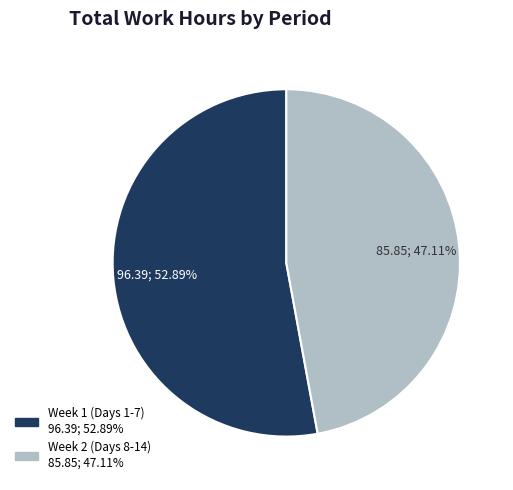

Is there any slice that represents more than half of the pie?

Yes